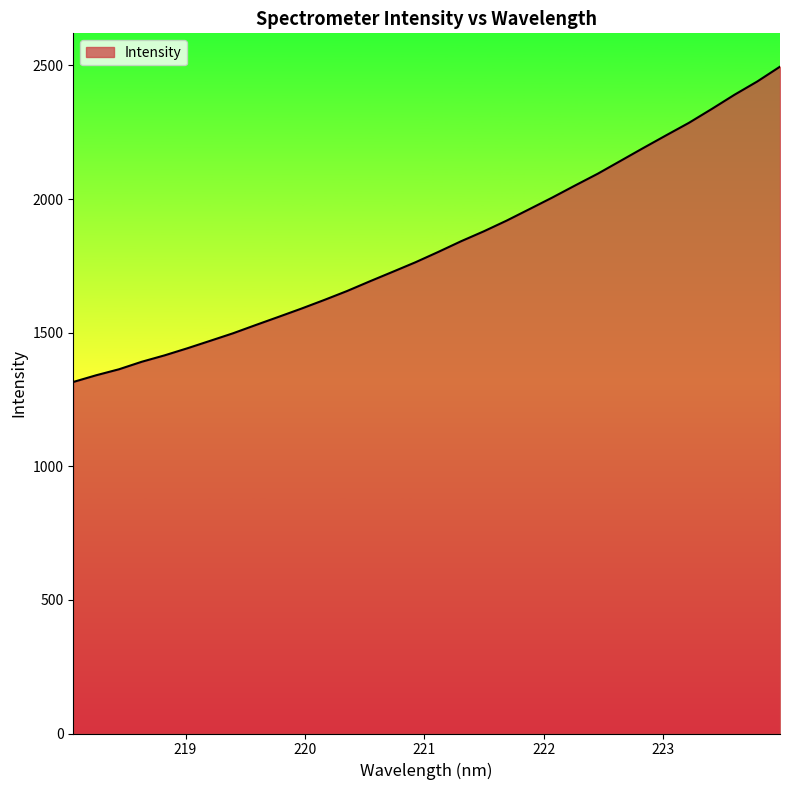

Does the chart display data point markers on the line(s)?

No